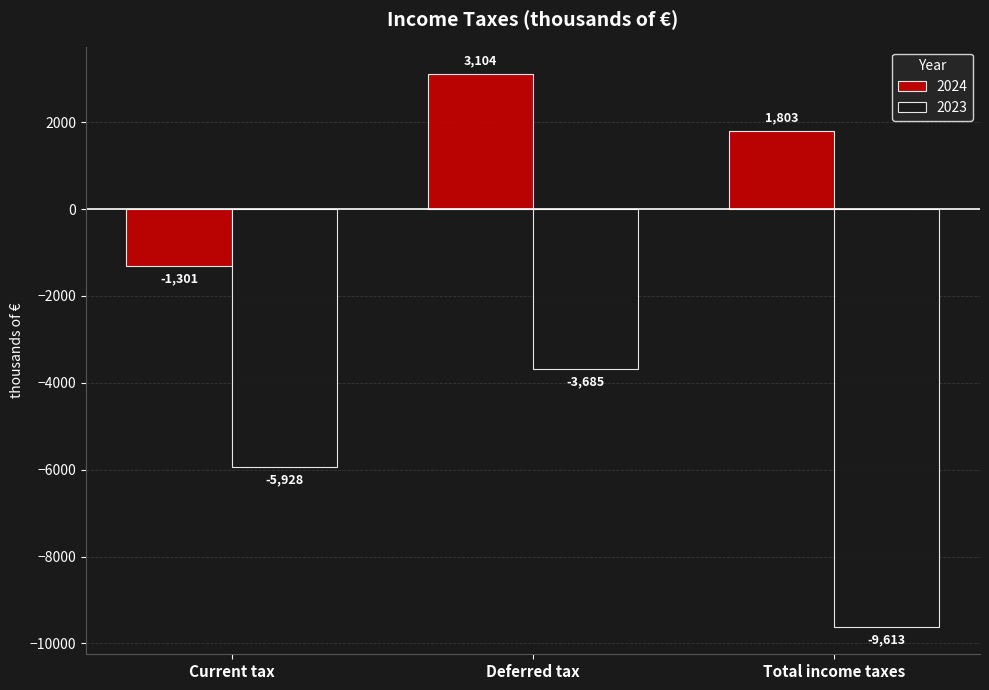

What is the greatest value displayed?

3104